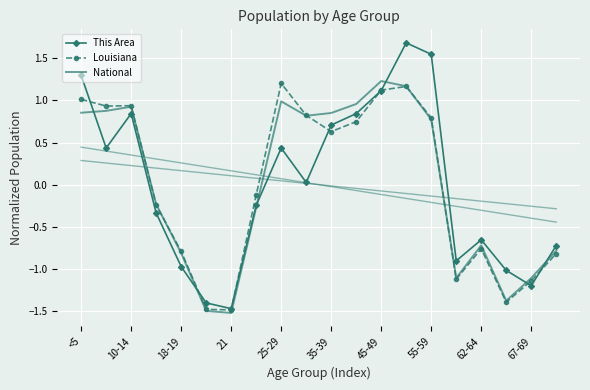

What is the minimum value for This Area?

-1.5